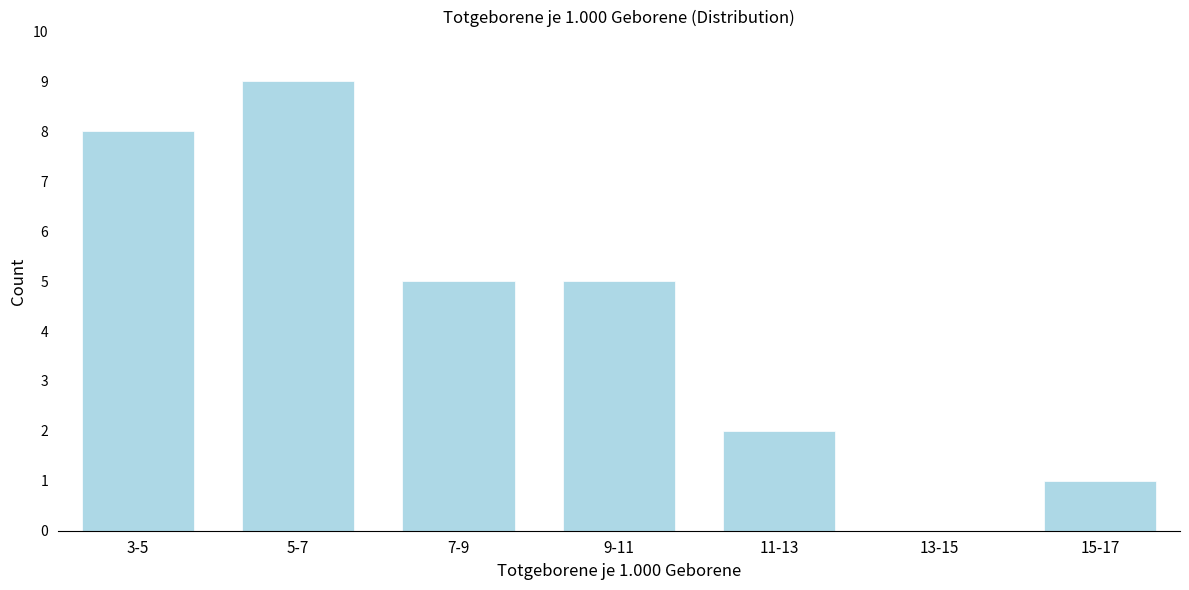

Reading right to left, list all the values displayed in this chart.

15-17=1	13-15=0	11-13=2	9-11=5	7-9=5	5-7=9	3-5=8